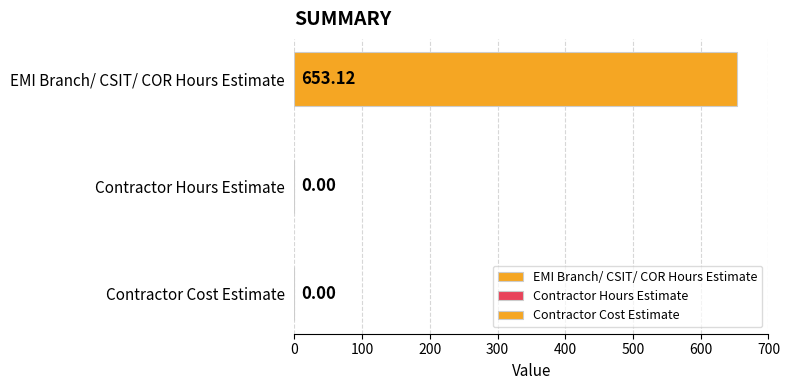

What is the difference between the maximum and minimum values?

653.1